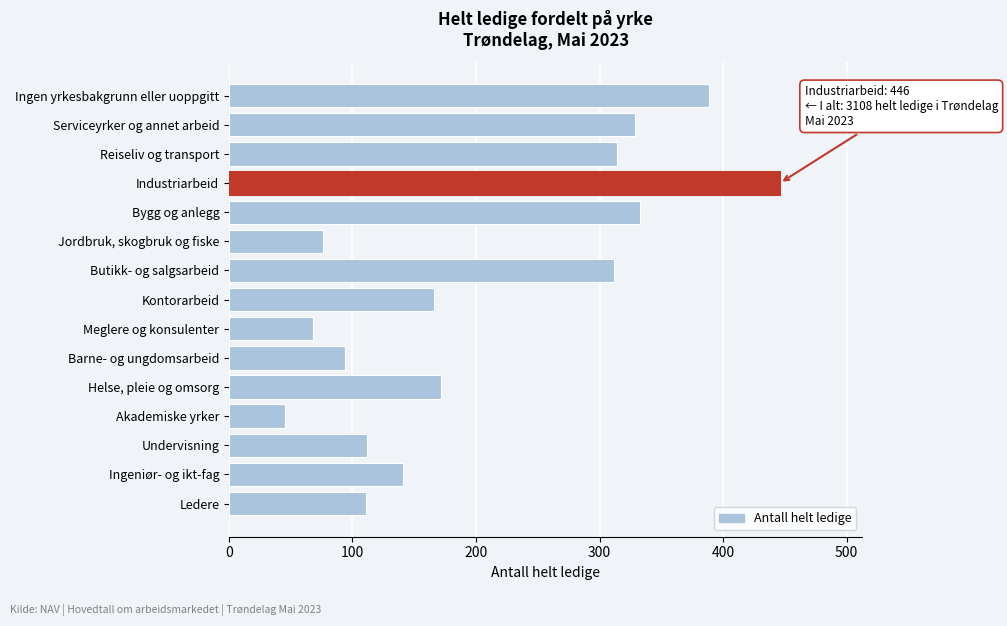

List the labels in order of value, largest first.

Industriarbeid, Ingen yrkesbakgrunn eller uoppgitt, Bygg og anlegg, Serviceyrker og annet arbeid, Reiseliv og transport, Butikk- og salgsarbeid, Helse, pleie og omsorg, Kontorarbeid, Ingeniør- og ikt-fag, Undervisning, Ledere, Barne- og ungdomsarbeid, Jordbruk, skogbruk og fiske, Meglere og konsulenter, Akademiske yrker